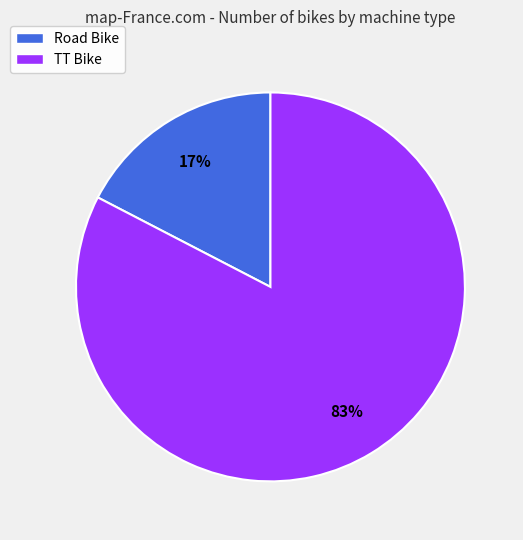

To the nearest percent, what portion does Road Bike represent?

17%